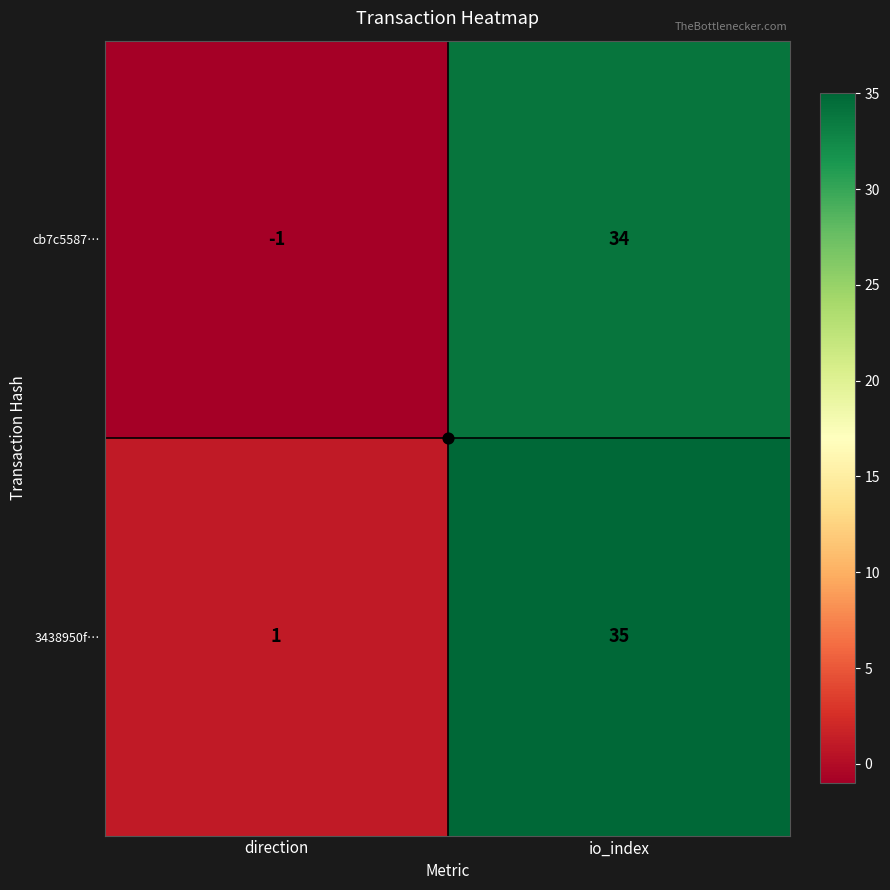

List the series in order of their overall mean, lowest first.

cb7c5587…, 3438950f…